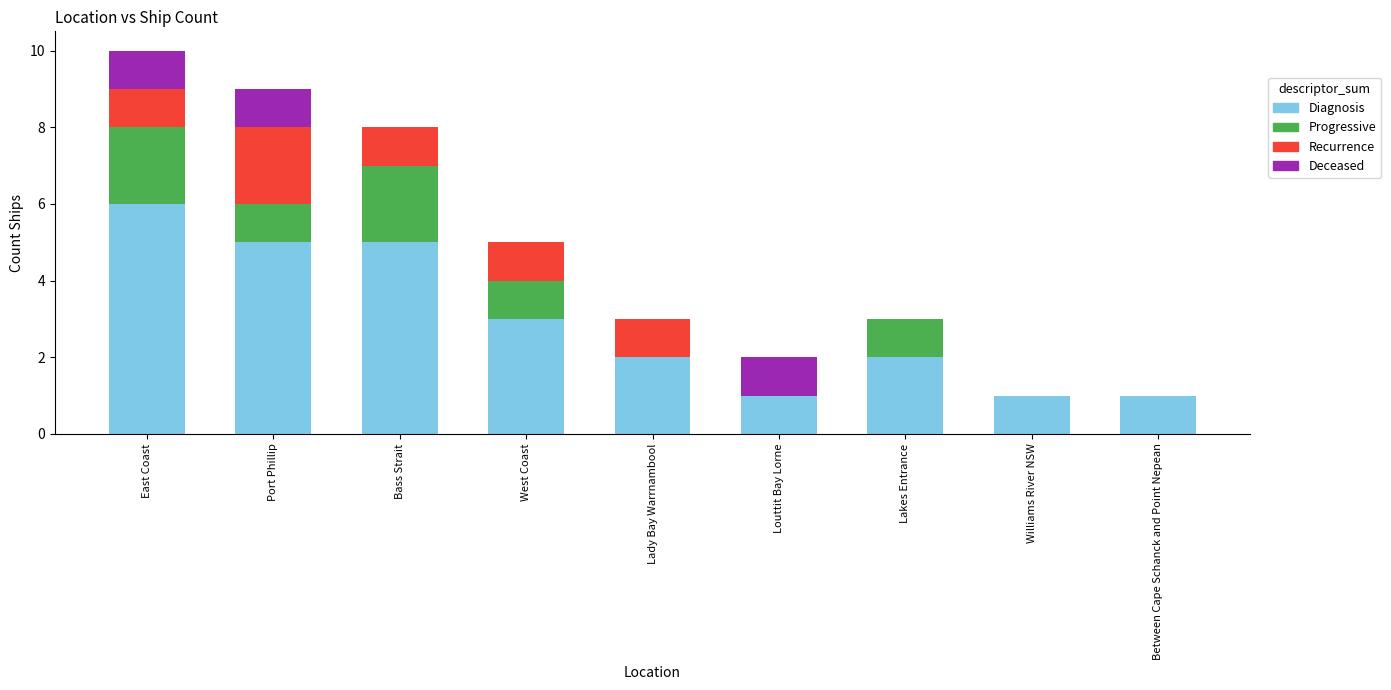

At which category is the sum across all series the highest?

East Coast